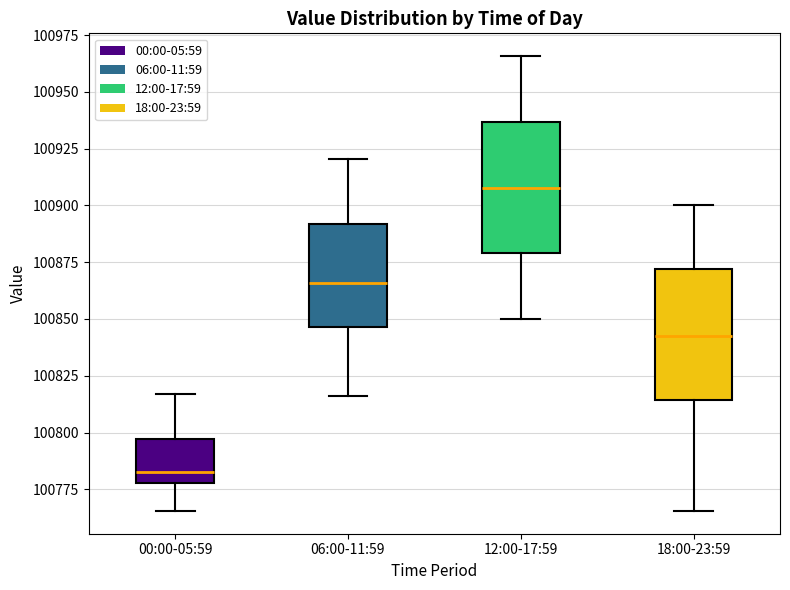

Where does the median line of the box for 06:00-11:59 sit on the y-axis? The values are not printed on the chart, so give them approximately, as read against the axis.

100865